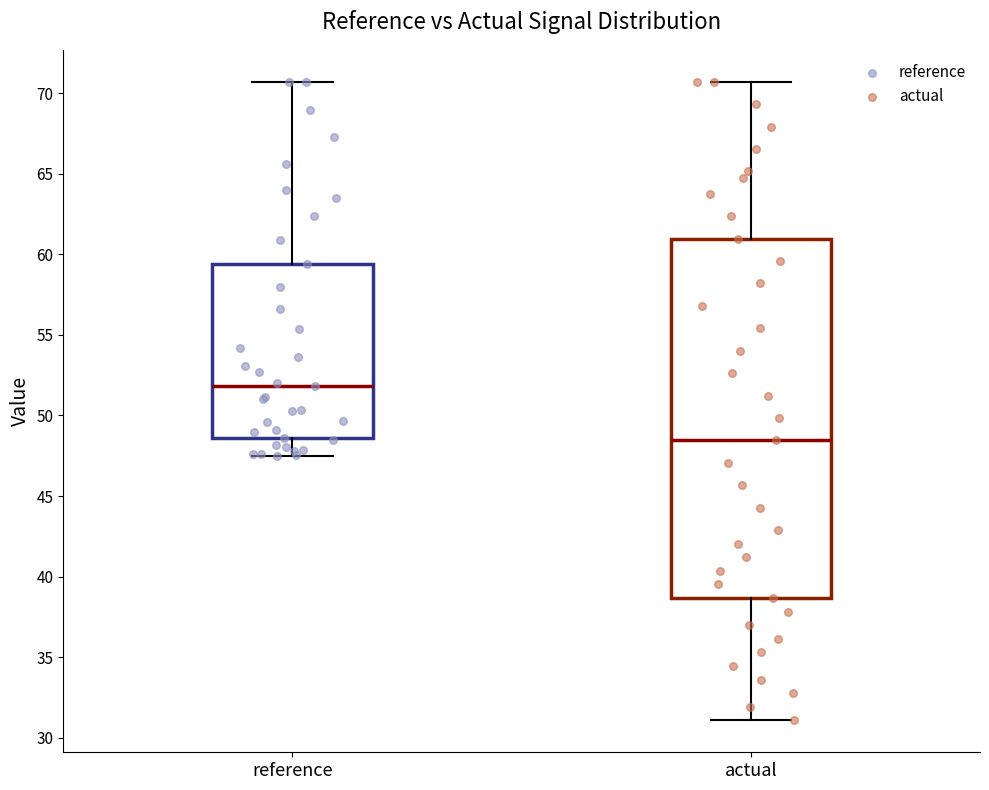

Which box has the lowest median line?

actual